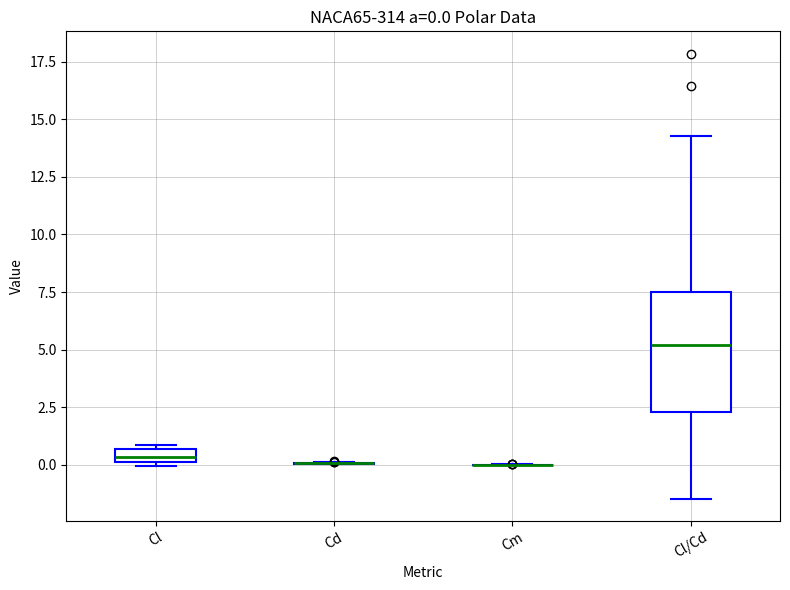

Comparing the boxes themselves (not the whiskers), which one is the tallest?

Cl/Cd